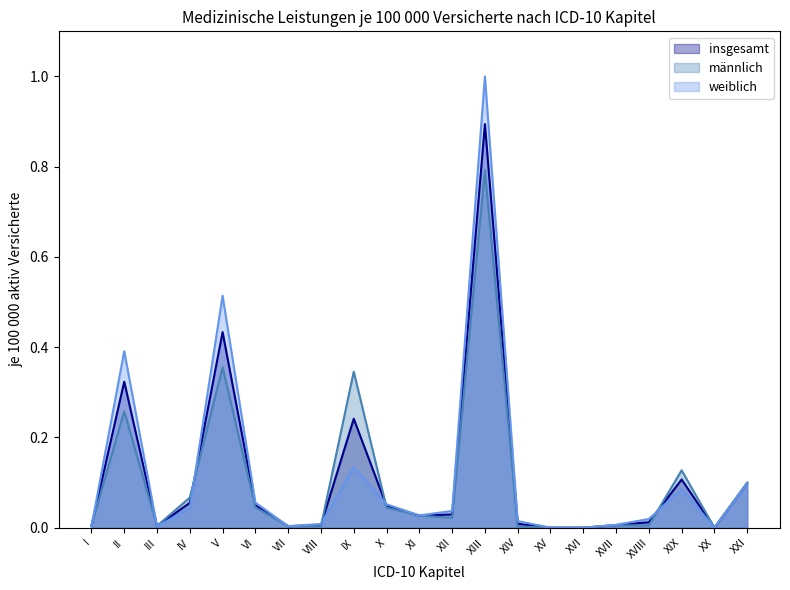

Which series ends up on top after the final intersection of weiblich and insgesamt?

insgesamt